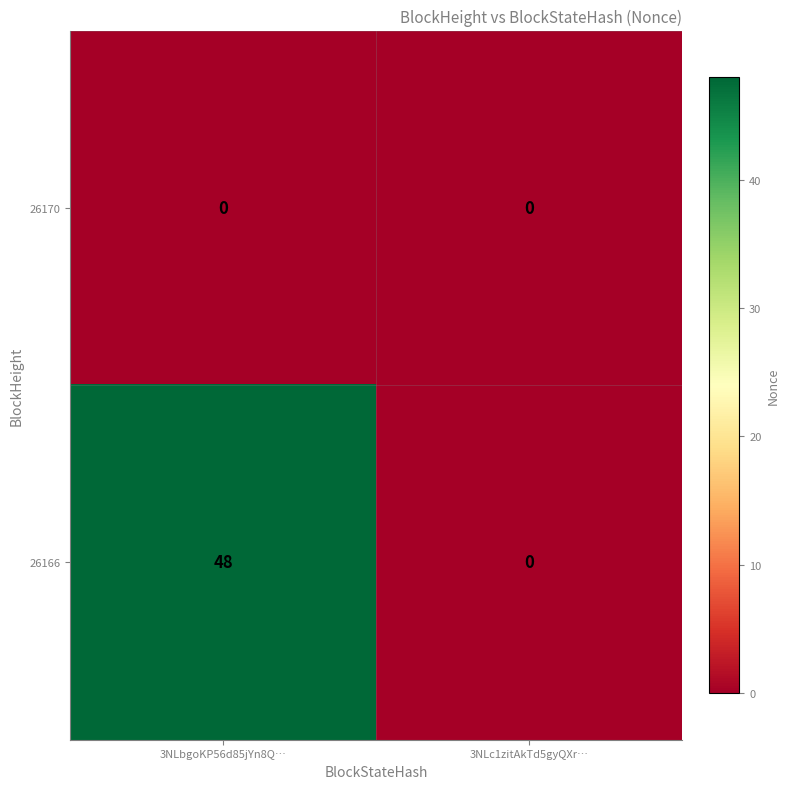

Which series has the largest total across all categories?

26166